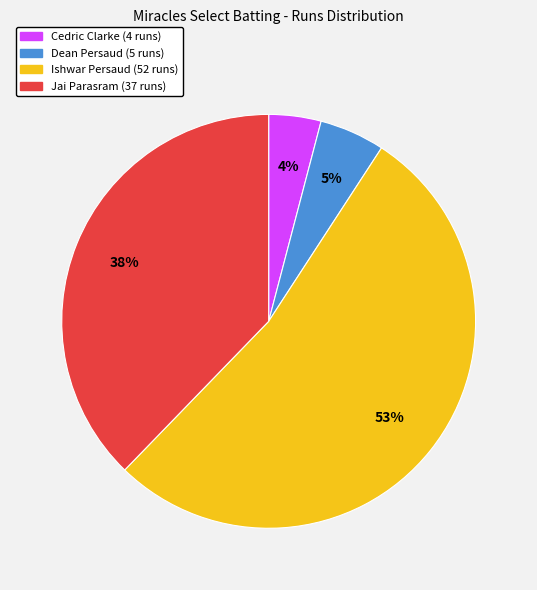

Count the number of slices in the pie.

4